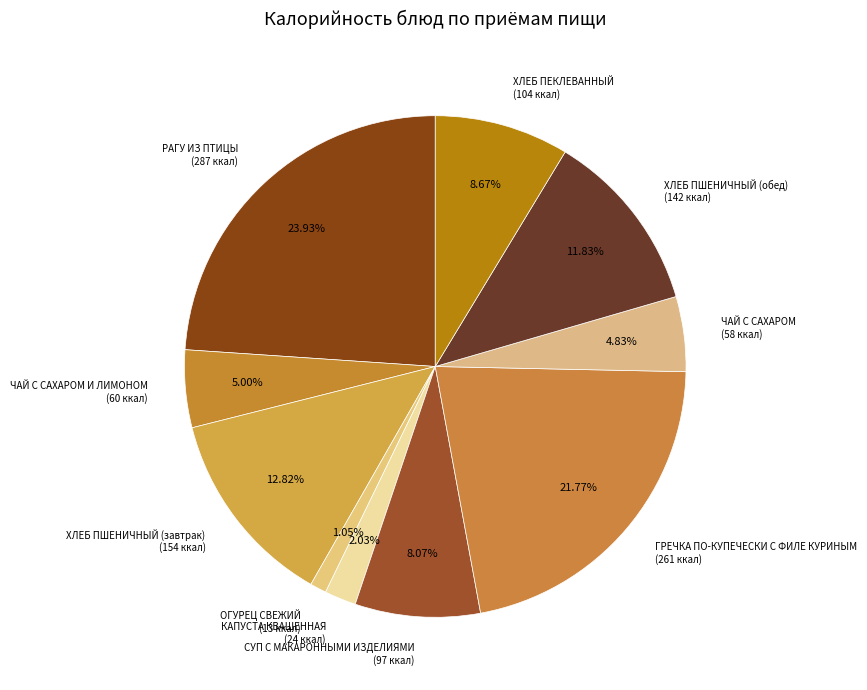

True or false: ХЛЕБ ПЕКЛЕВАННЫЙ accounts for 9% of the total.

True